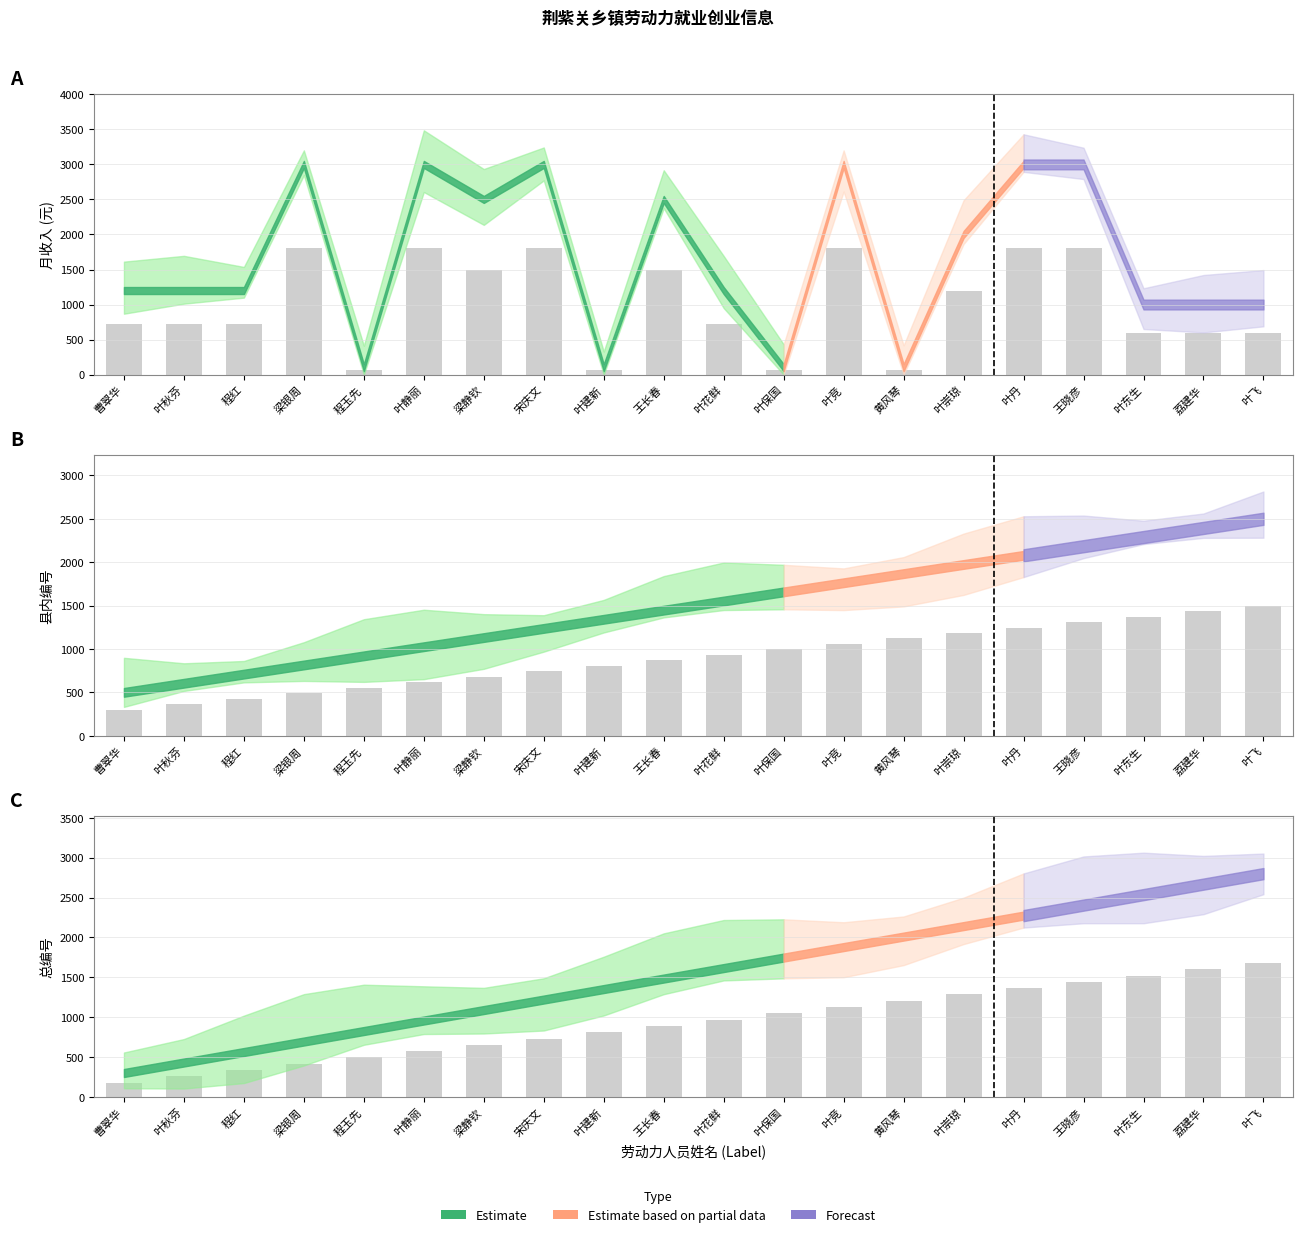

True or false: 月收入 has a value of 1800.0 at 梁银周.

True